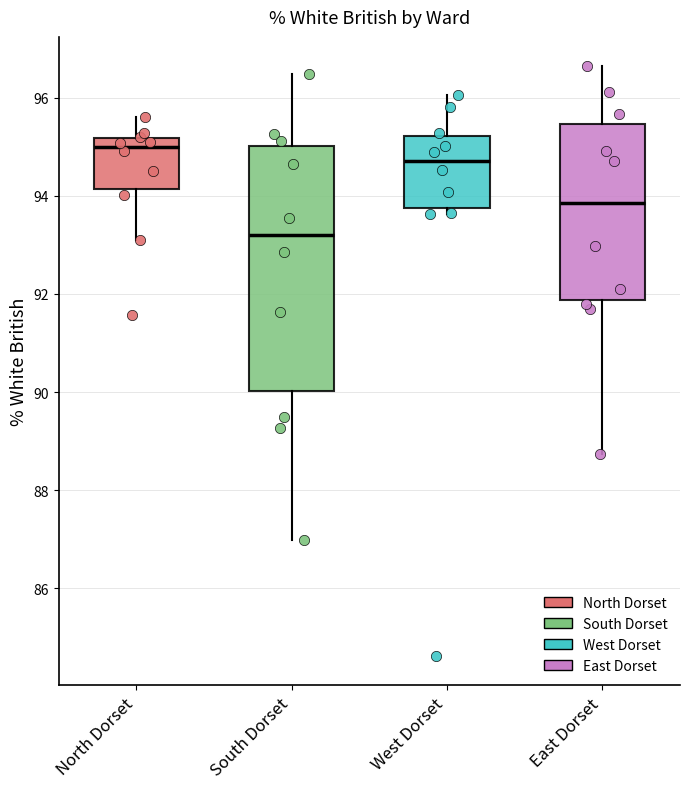

Which box's median line is the highest?

North Dorset